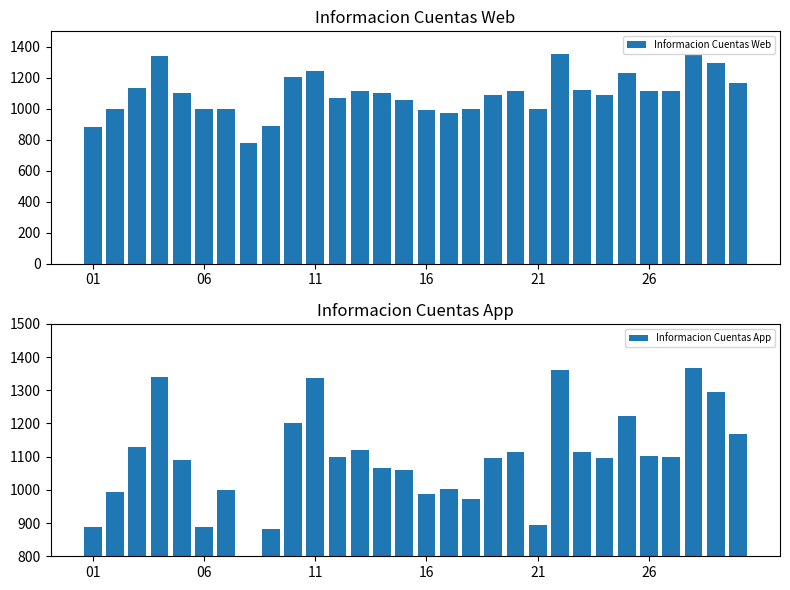

What is the sum of all Informacion Cuentas Web values?

32916